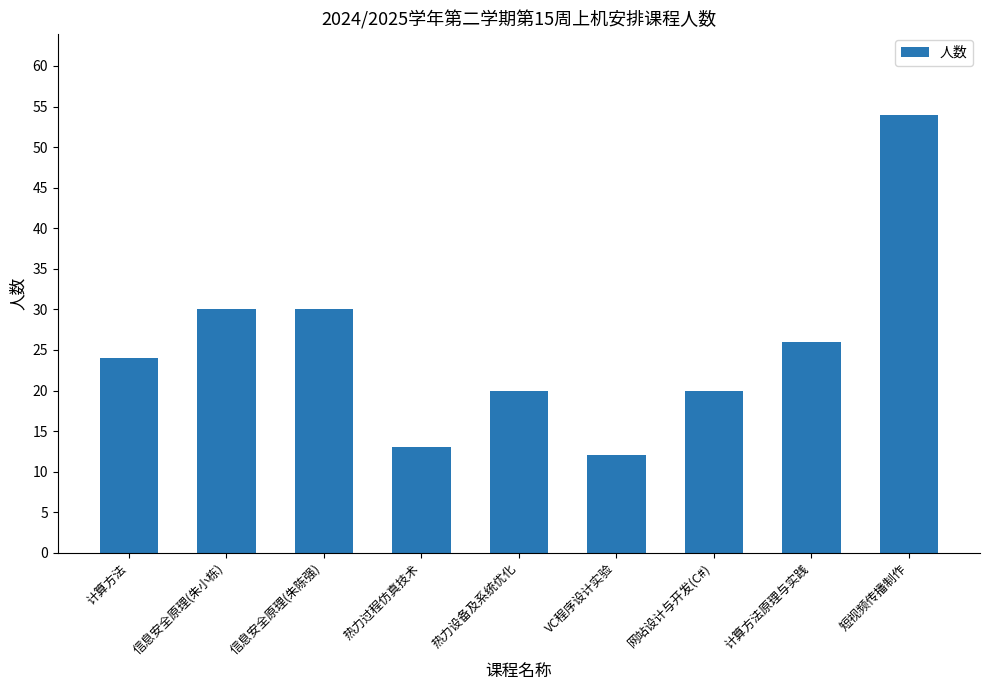

What is the difference between the values at 热力设备及系统优化 and 热力过程仿真技术?

7